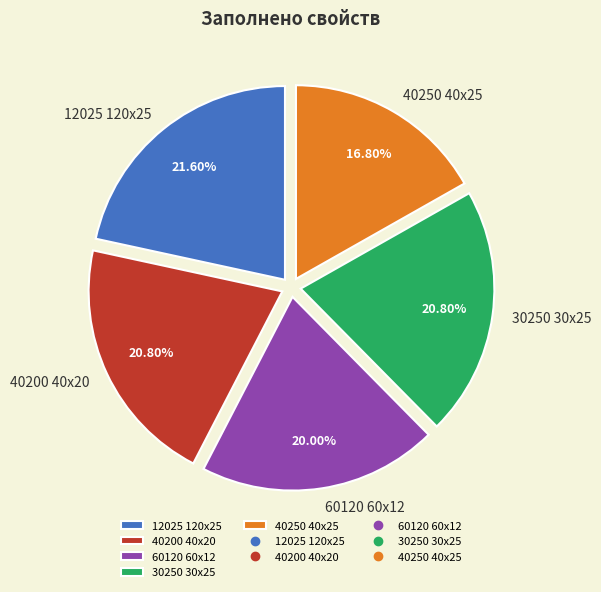

True or false: 60120 60x12 accounts for 33% of the total.

False